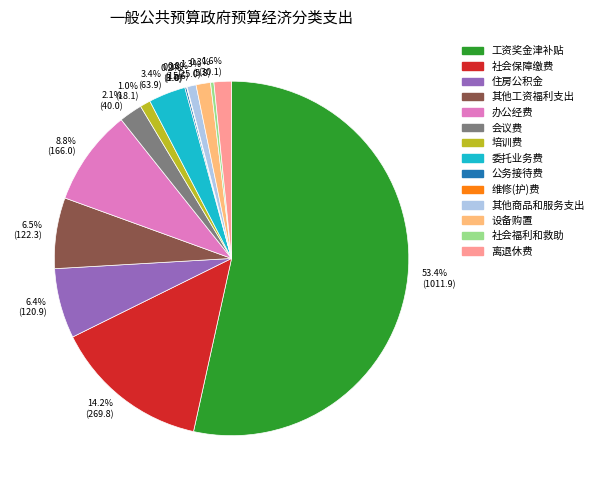

What is the ratio of the value at 其他工资福利支出 to the value at 其他商品和服务支出?

7.9